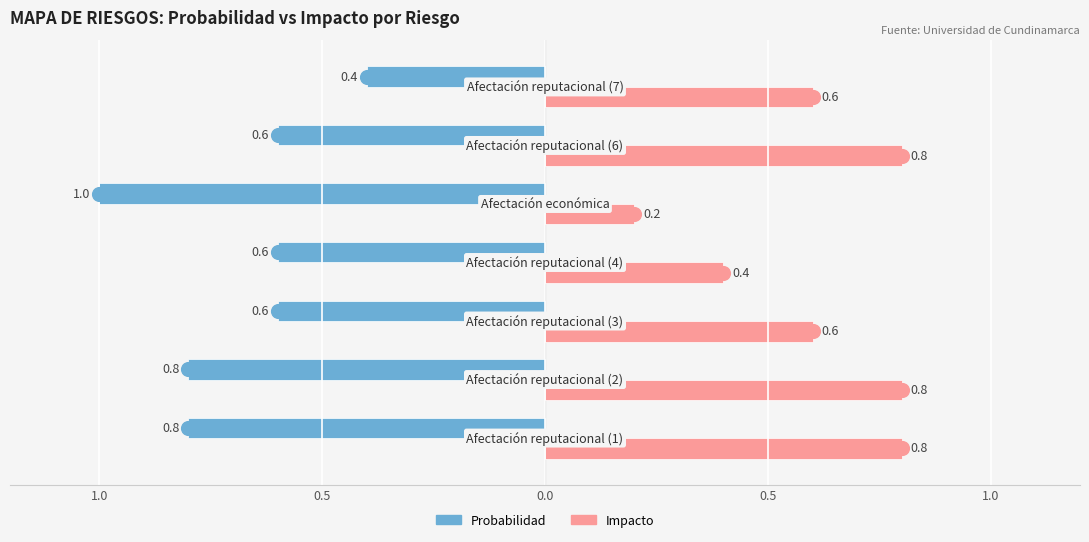

What are all the series names shown in the legend?

Probabilidad, Impacto